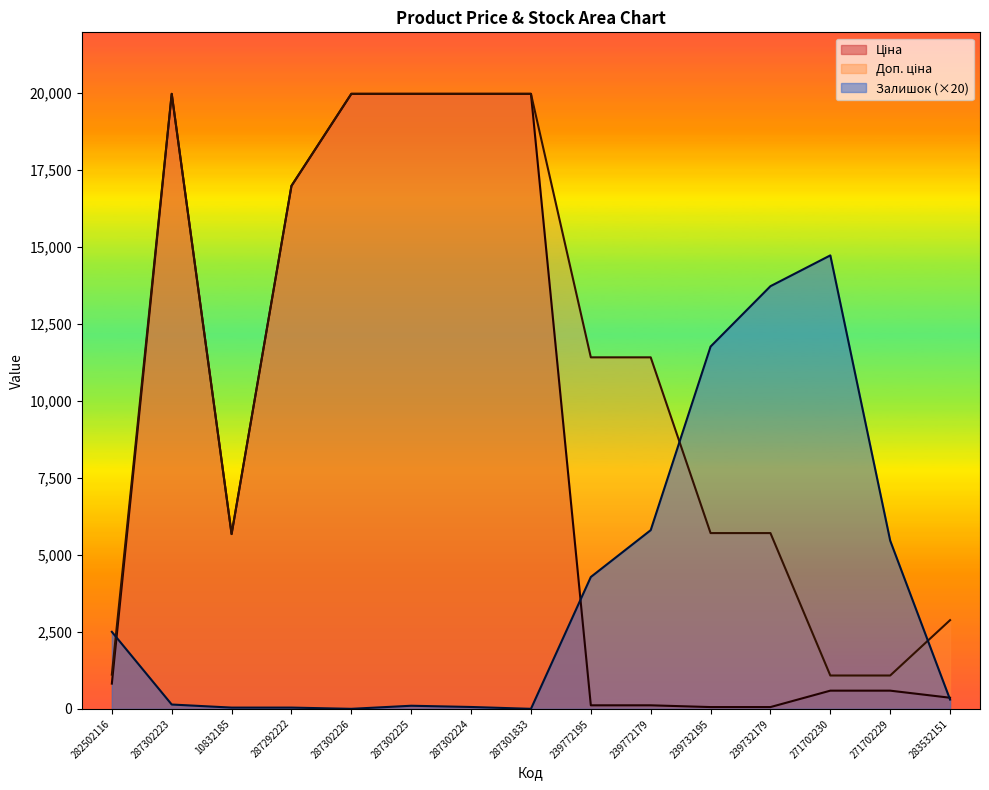

How many lines are shown in the chart?

3